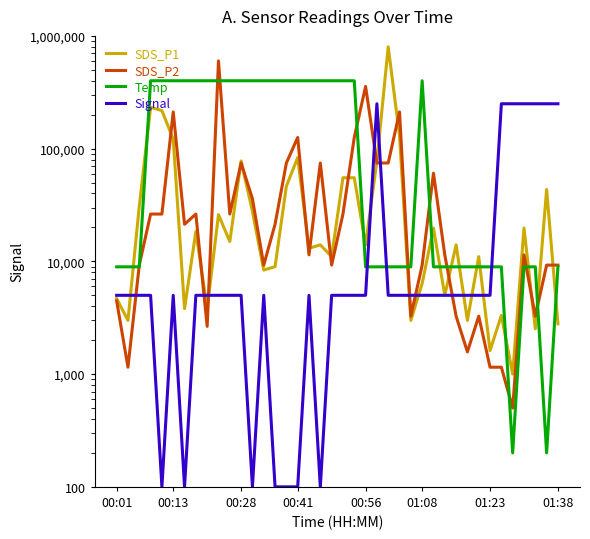

What are all the series names shown in the legend?

SDS_P1, SDS_P2, Temp, Signal